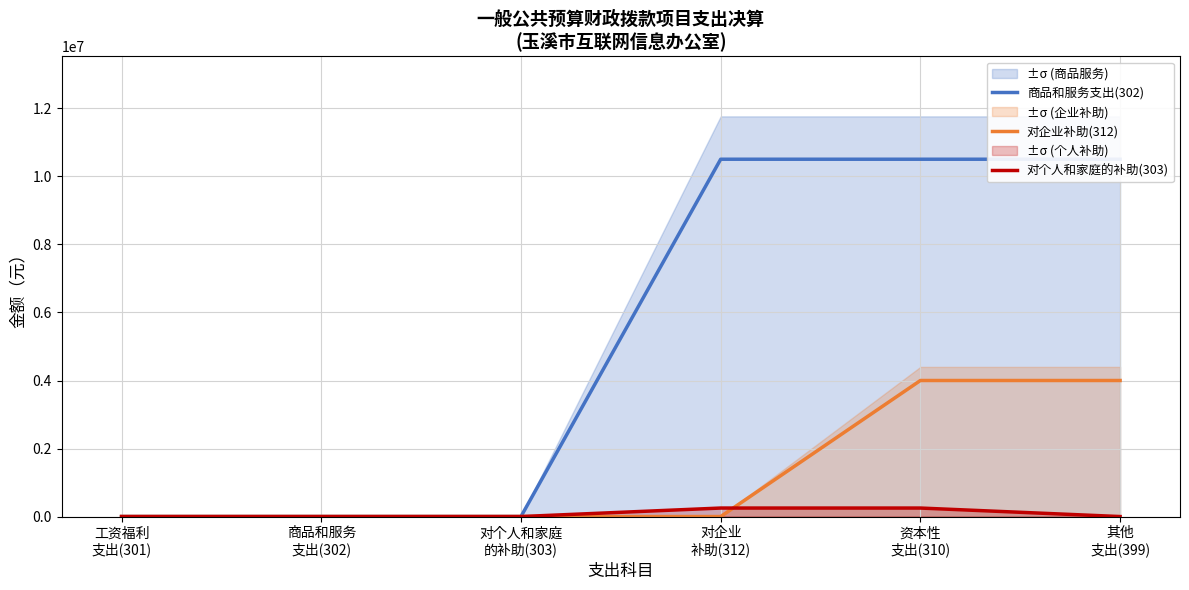

Reading left to right, what are all the values shown in this chart?

商品和服务支出(302): 0	0	0	10505700	10505700	10505700
对企业补助(312): 0	0	0	0	4000000	4000000
对个人和家庭的补助(303): 0	0	0	250000	250000	0